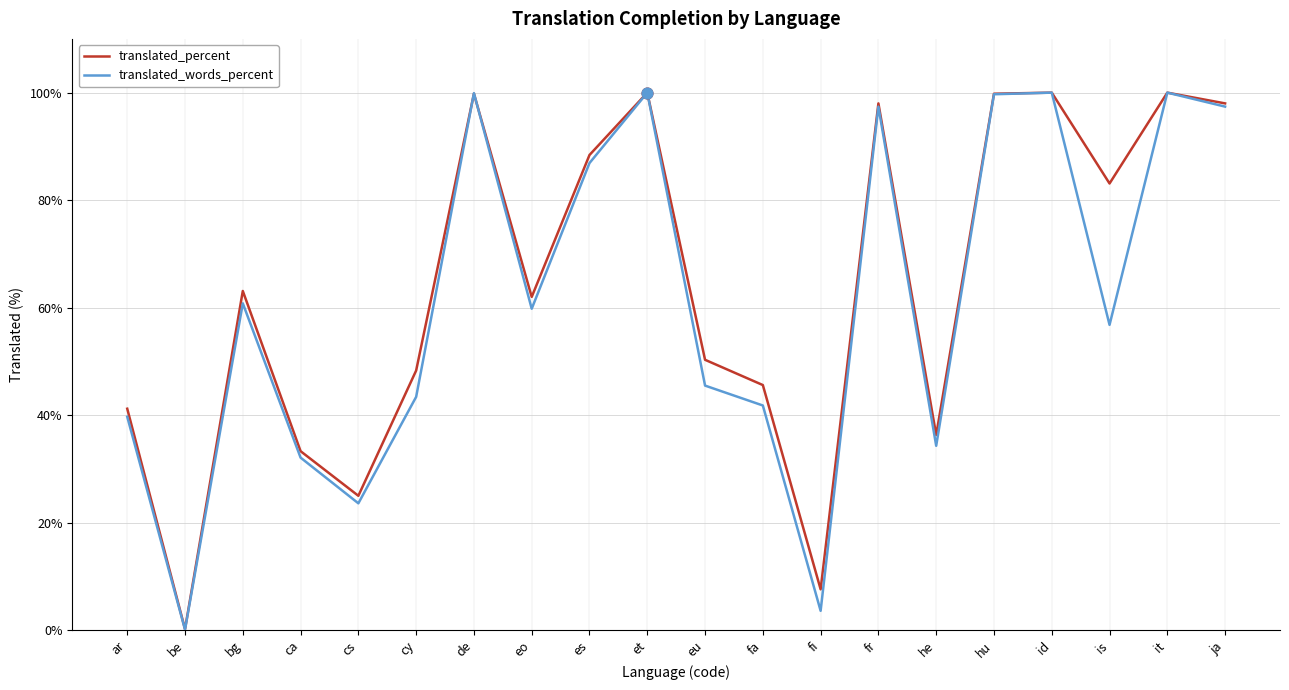

Between be and cy, which series saw the biggest shift?

translated_percent